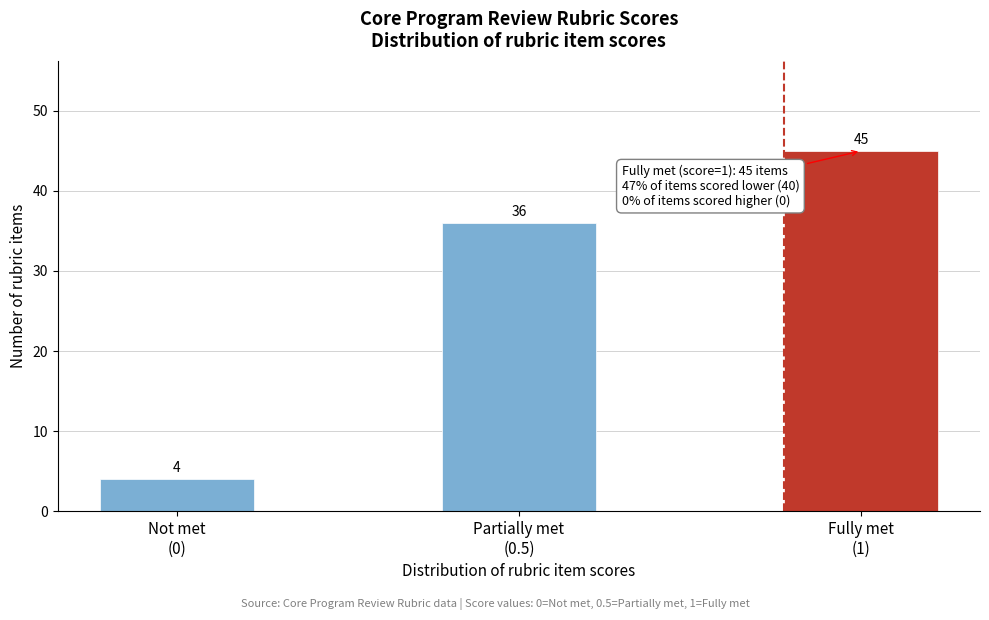

Reading left to right, what are all the values shown in this chart?

4	36	45